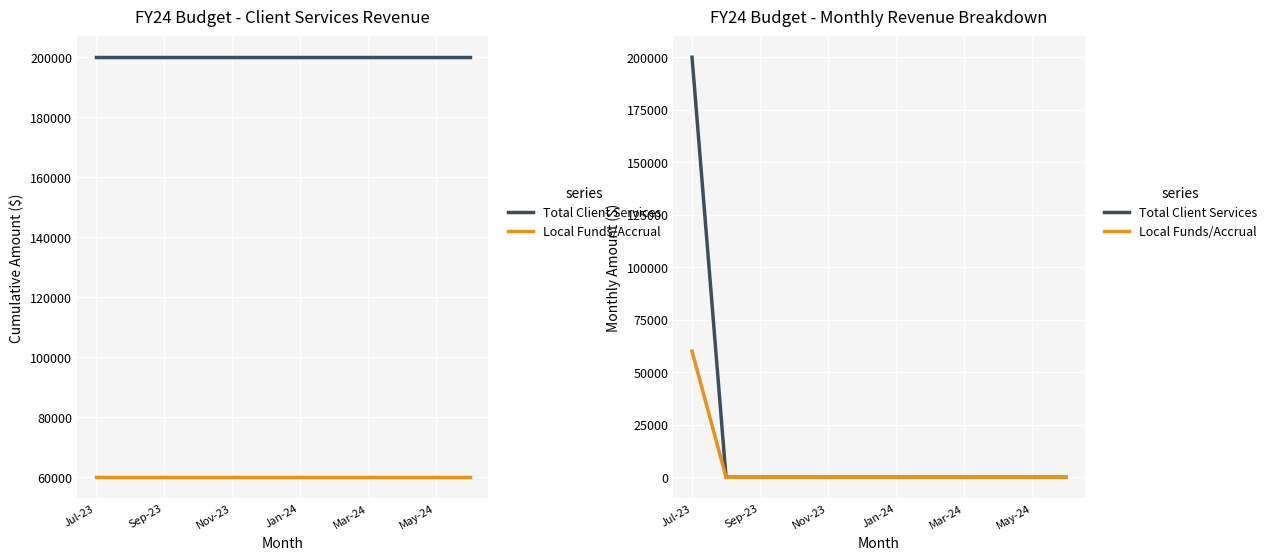

What is the difference between the Total Client Services values at 11 and Jul-23?

200000